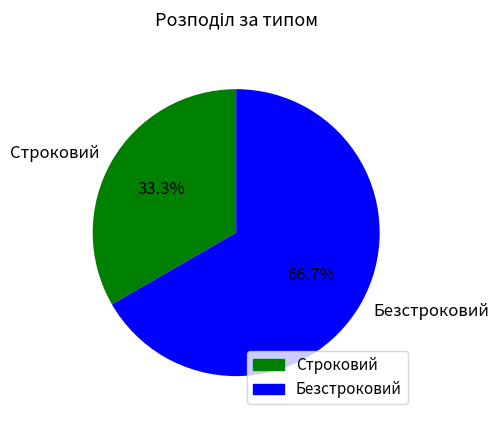

To the nearest percent, what percentage of the pie is Безстроковий?

67%